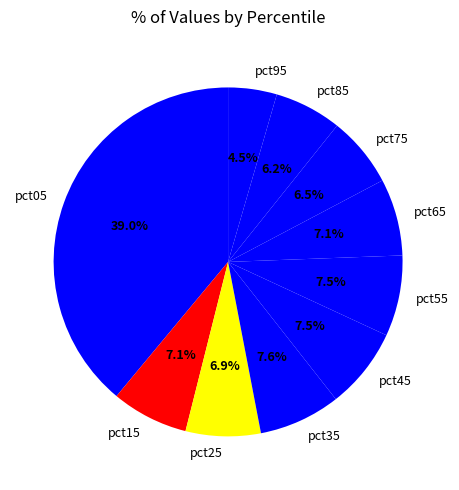

How many segments does this pie chart have?

10